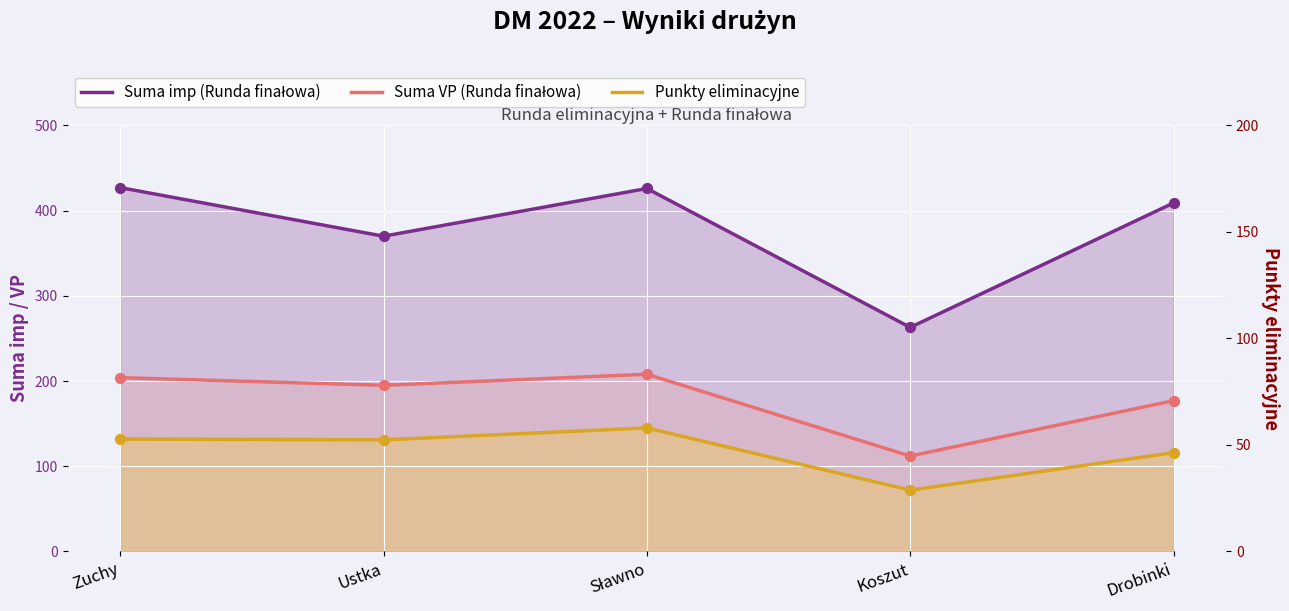

Which series reaches the maximum Y coordinate?

Suma imp (Runda finałowa)